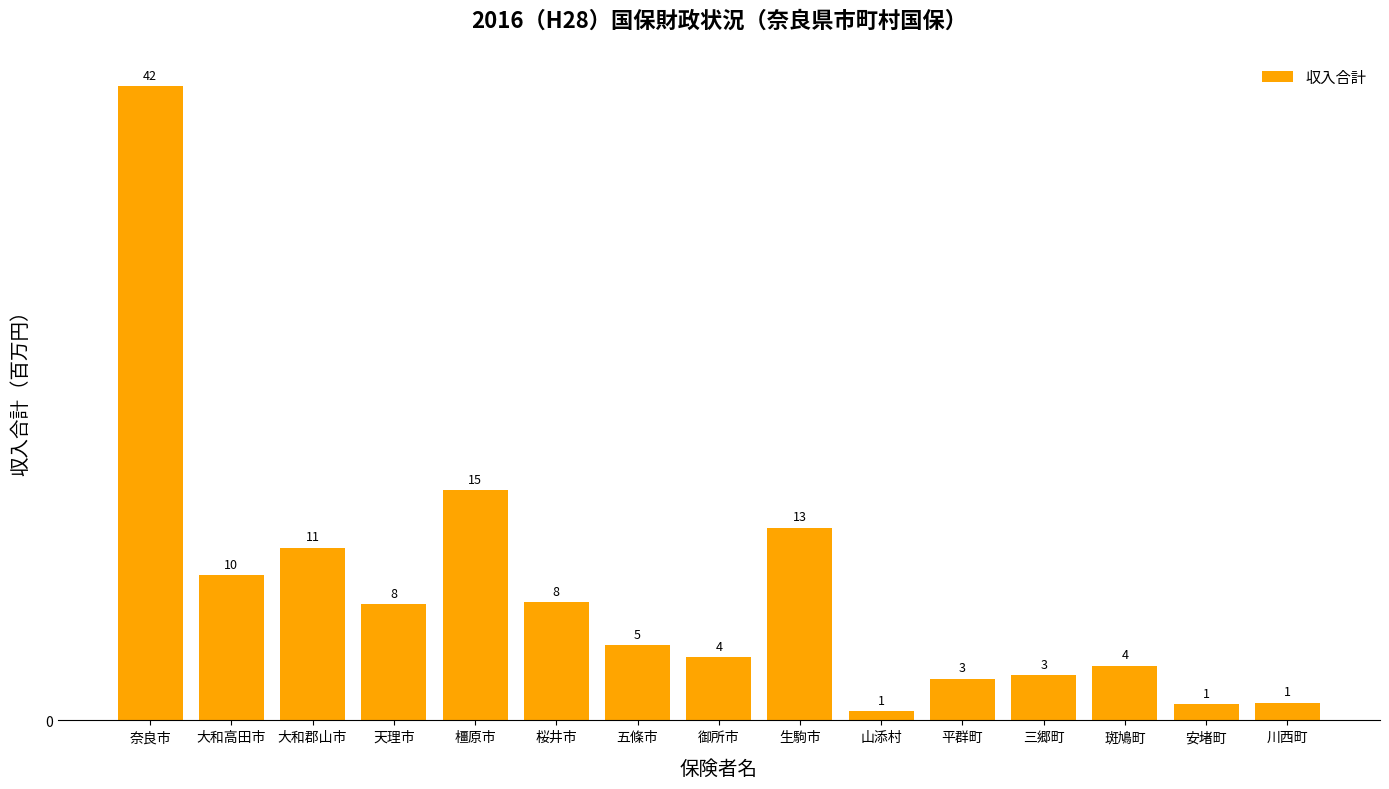

Which has a higher value, 三郷町 or 平群町?

三郷町